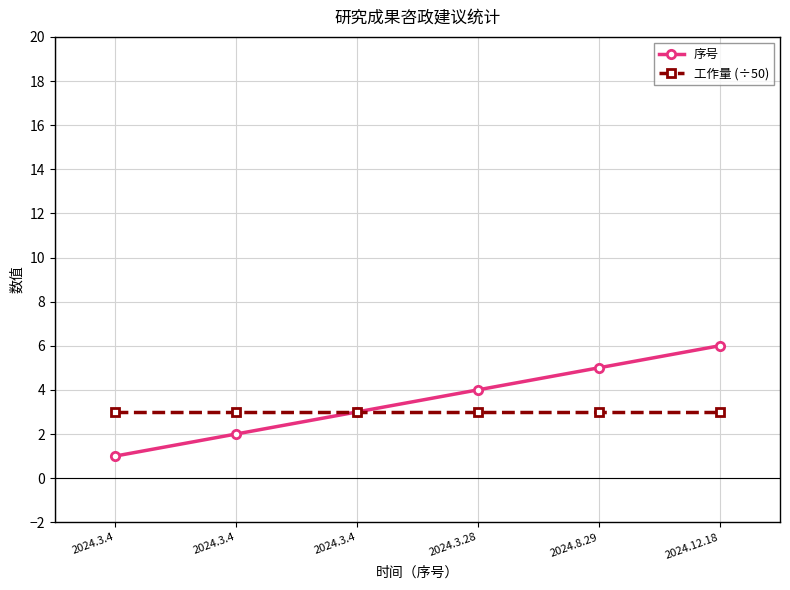

Rank the series by their maximum value, from highest to lowest.

序号, 工作量 (÷50)